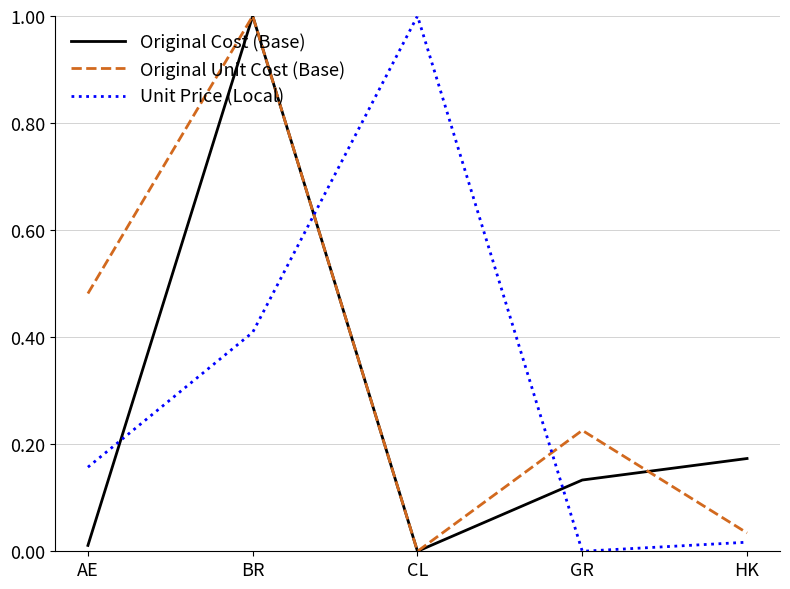

True or false: Original Unit Cost (Base) and Unit Price (Local) intersect in this chart.

True